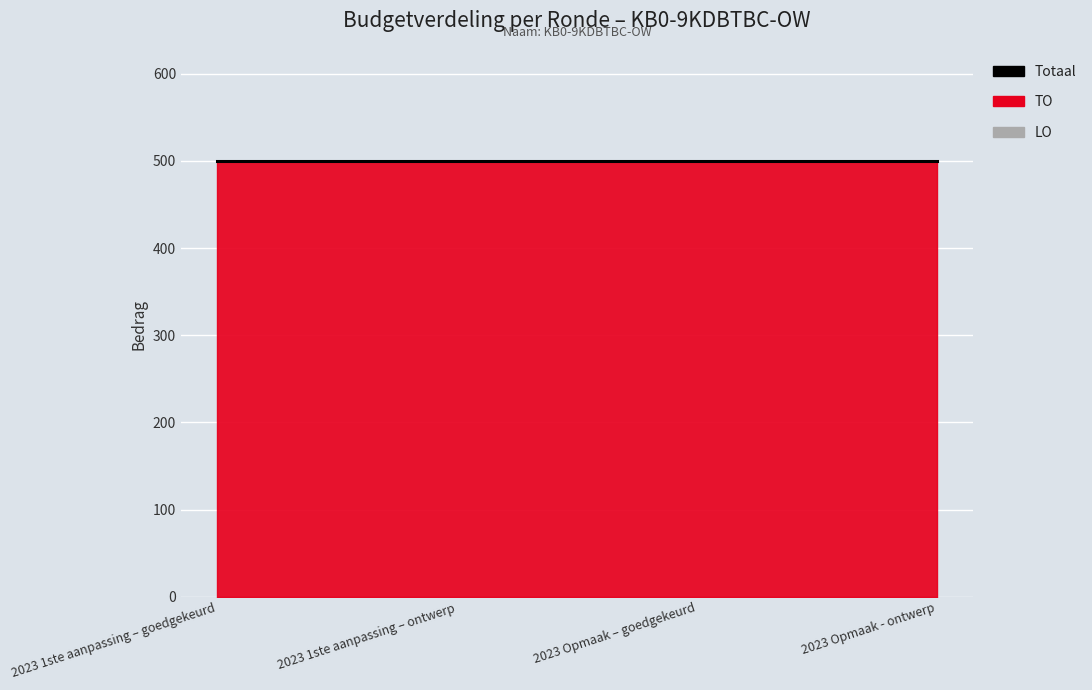

What is the label of the 4th point from the left?

2023 Opmaak - ontwerp